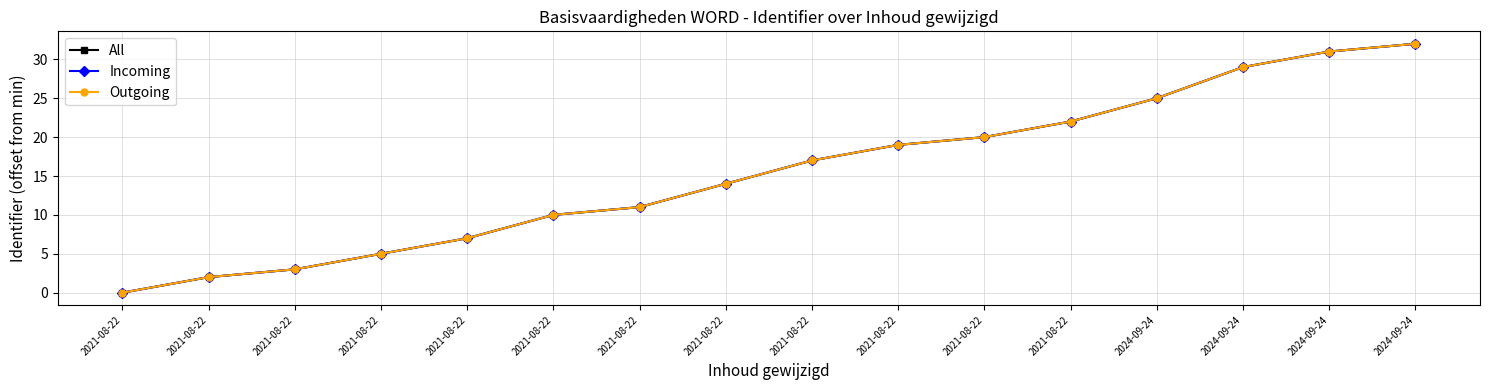

Reading left to right, list all the values displayed in this chart.

All: 0	2	3	5	7	10	11	14	17	19	20	22	25	29	31	32
Incoming: 0	2	3	5	7	10	11	14	17	19	20	22	25	29	31	32
Outgoing: 0	2	3	5	7	10	11	14	17	19	20	22	25	29	31	32